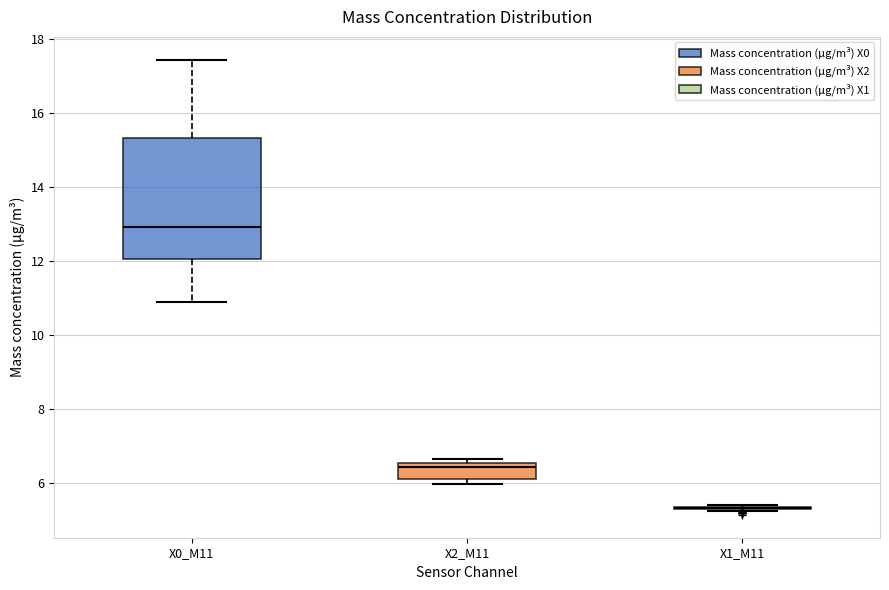

Reading left to right, read every box against the y-axis: the position of its median line, the range the box covers, and the ends of its whiskers. The values are not printed on the chart, so give them approximately, as read against the axis.

X0_M11: median 13.0, box 12.0 to 15.4, whiskers 11.0 to 17.4
X2_M11: median 6.4, box 6.2 to 6.6, whiskers 6.0 to 6.6 (just above the box's upper edge)
X1_M11: box collapsed to a line at 5.4, whiskers 5.2 to 5.4